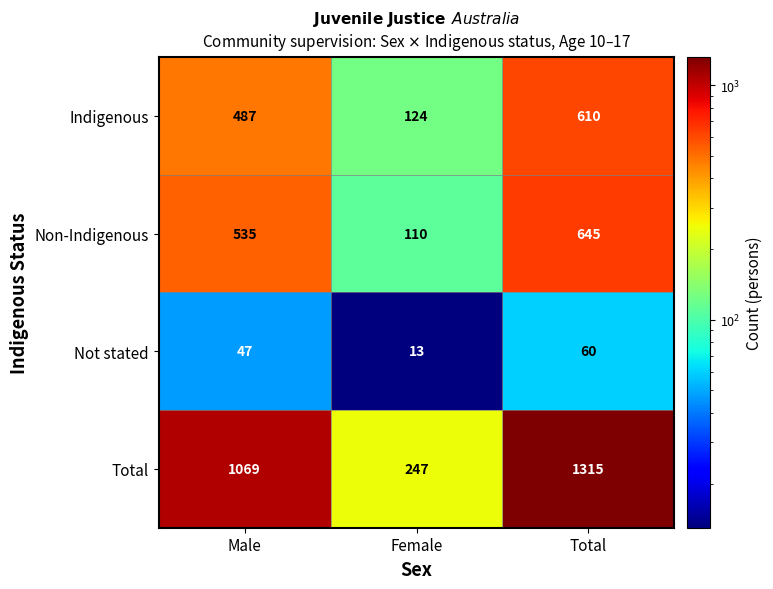

Reading right to left, what are all the values shown in this chart?

Indigenous: Total=610	Female=124	Male=487
Non-Indigenous: Total=645	Female=110	Male=535
Not stated: Total=60	Female=13	Male=47
Total: Total=1315	Female=247	Male=1069